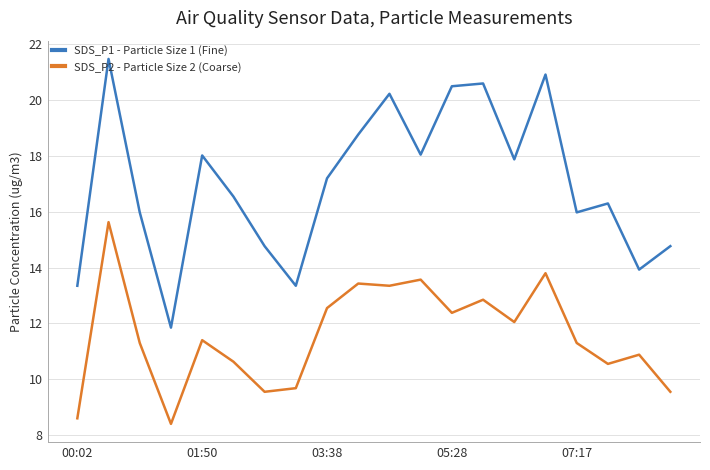

Does the chart display data point markers on the line(s)?

No